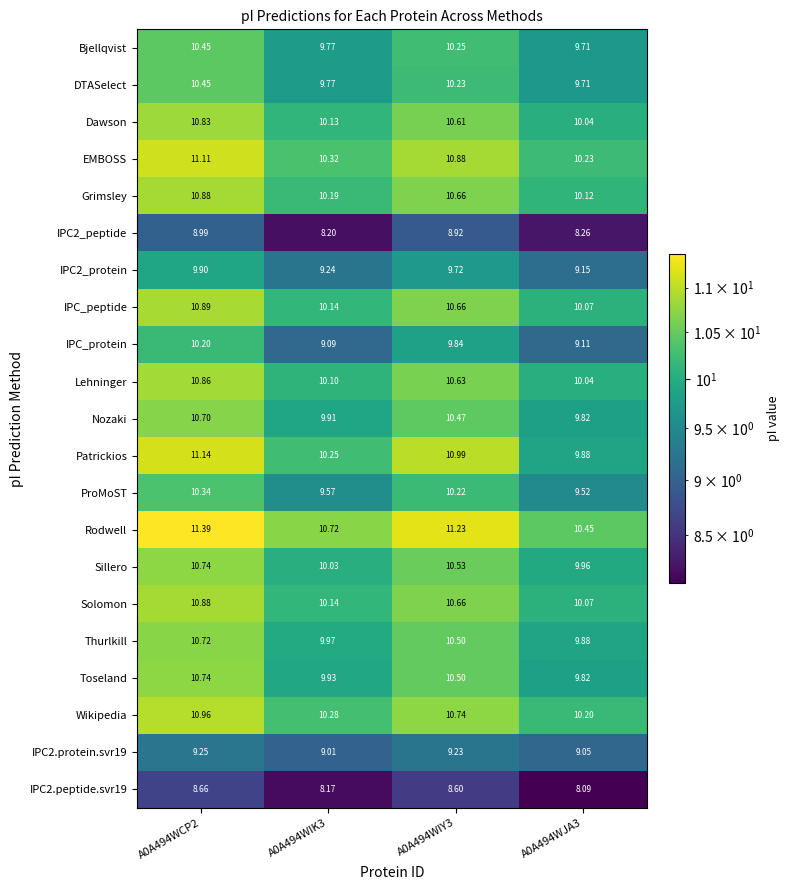

Which series has the largest total across all categories?

Rodwell